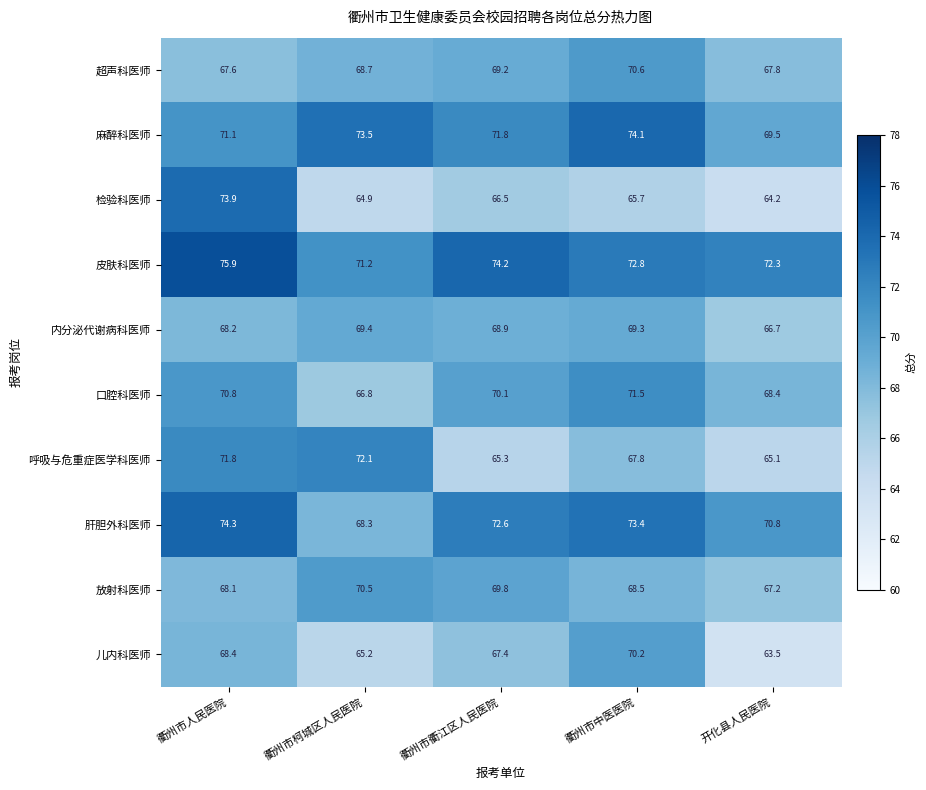

Between 衢州市柯城区人民医院 and 开化县人民医院, which series saw the biggest shift?

呼吸与危重症医学科医师